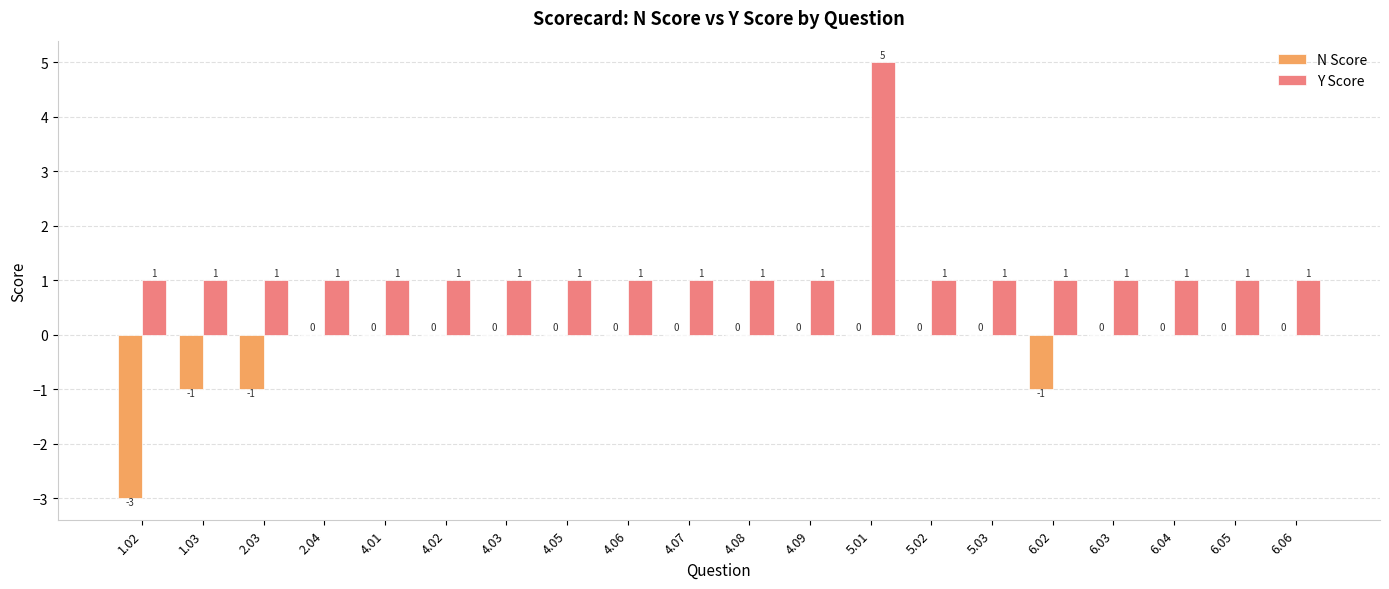

At which label does Y Score reach its peak?

5.01